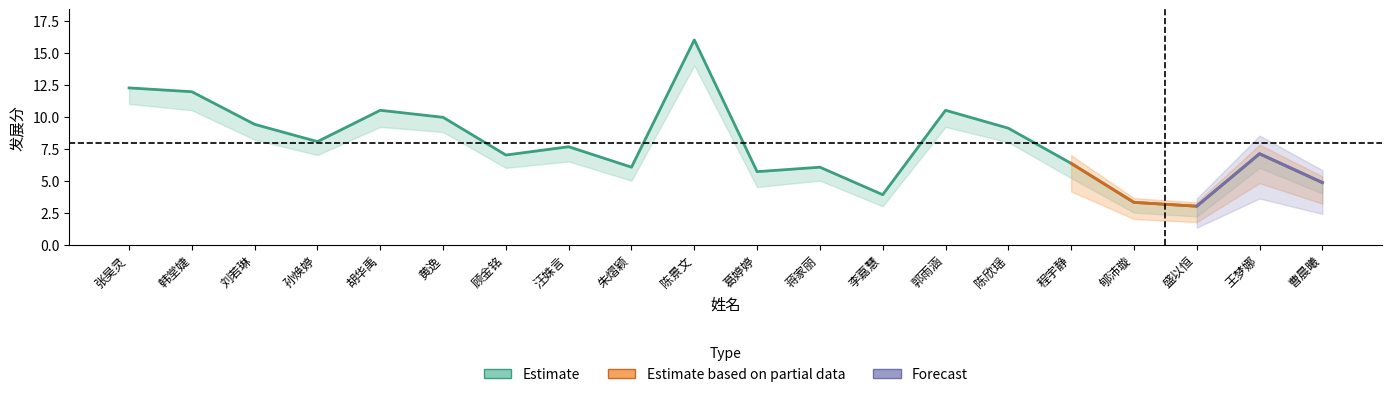

At how many categories does at least one series exceed 14?

1